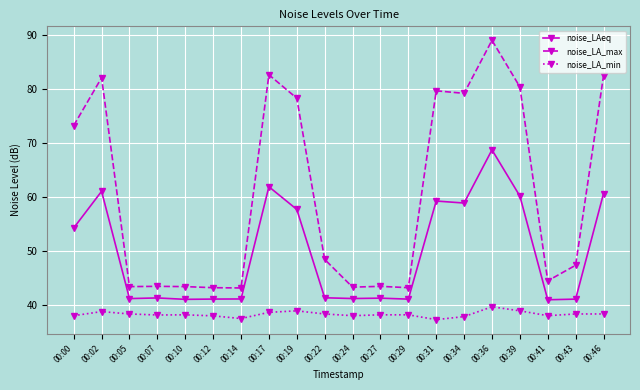

Which series has the largest range (max minus min)?

noise_LA_max